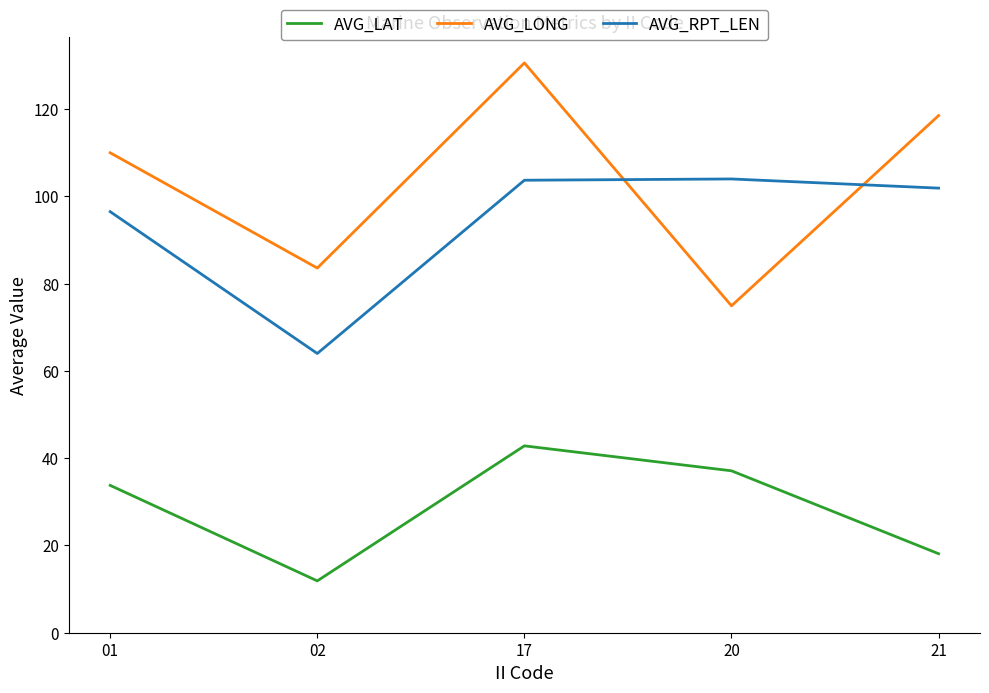

The AVG_LAT series shows 42.8 at 17. True or false?

True